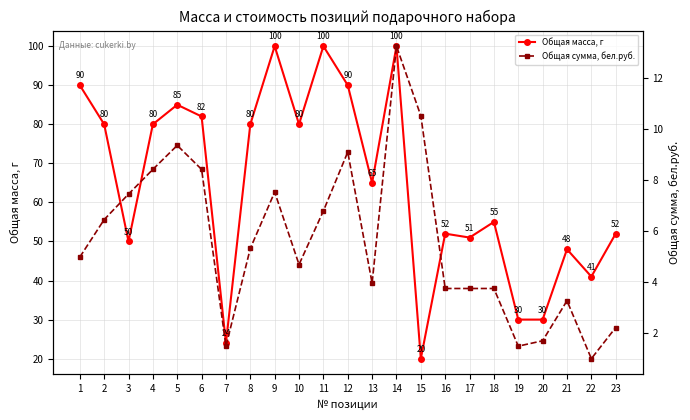

Which has a higher value, 19 or 6?

6